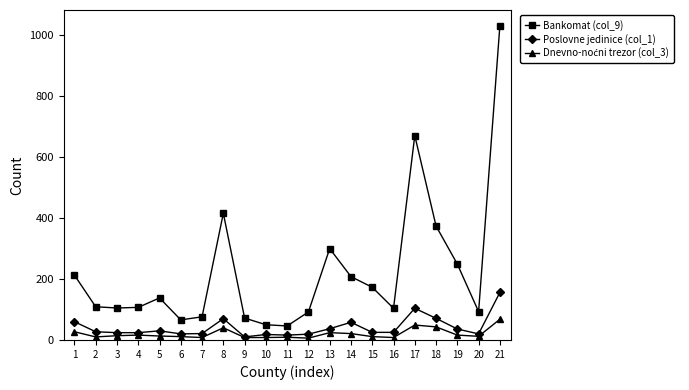

Between 9 and 14, which series saw the biggest shift?

Bankomat (col_9)